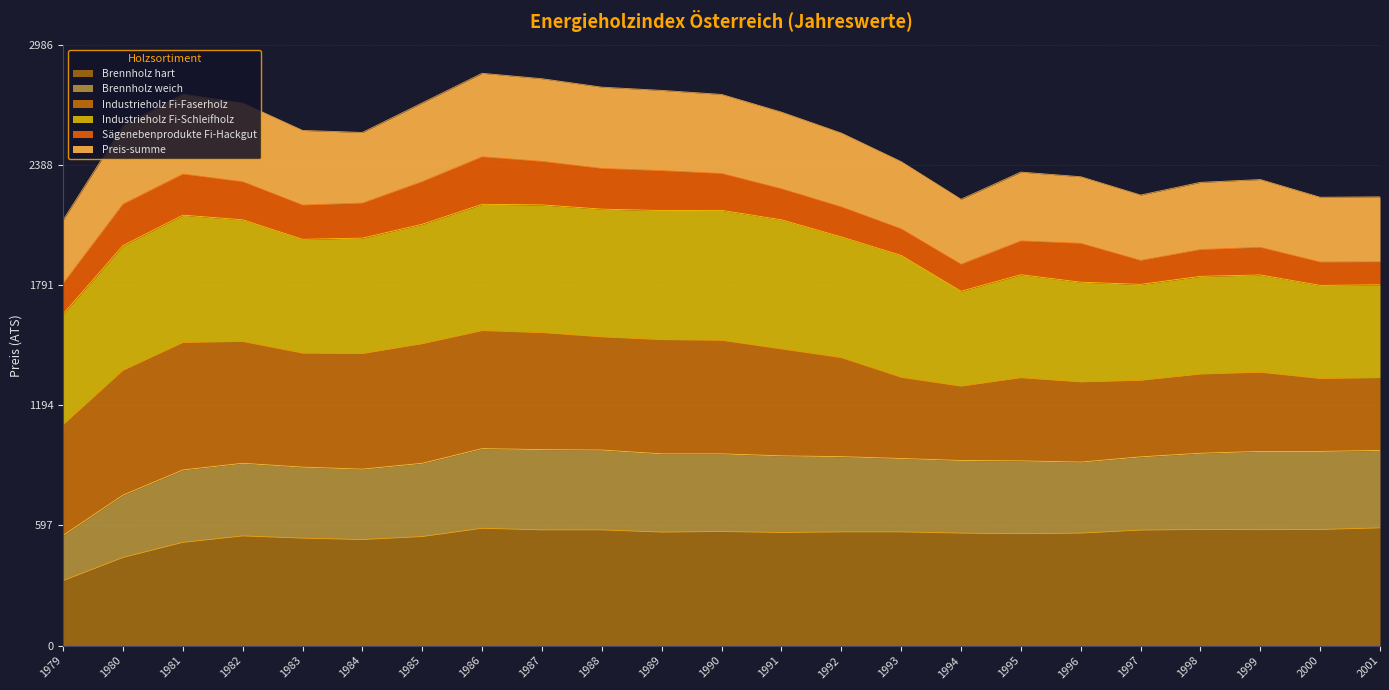

What is the difference between the highest and lowest values at 1983?

2026